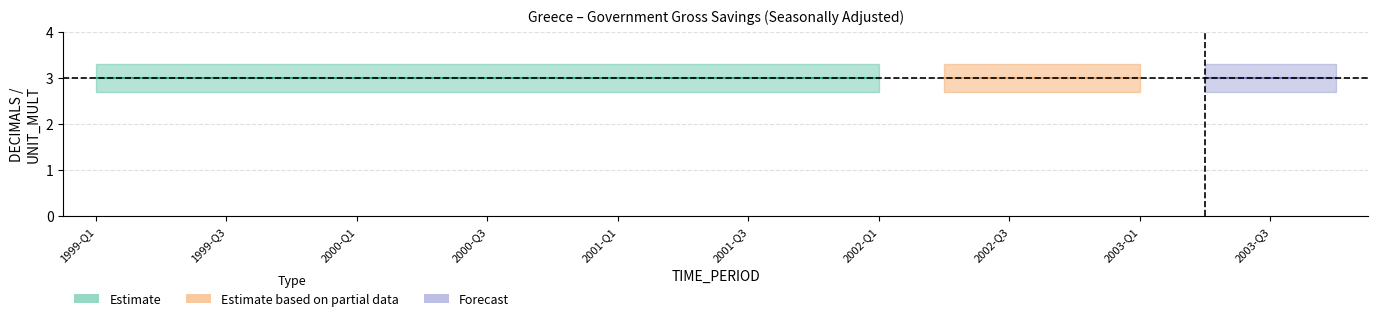

Is the value of UNIT_MULT at 2003-Q3 greater than the value of DECIMALS at 2002-Q1?

No